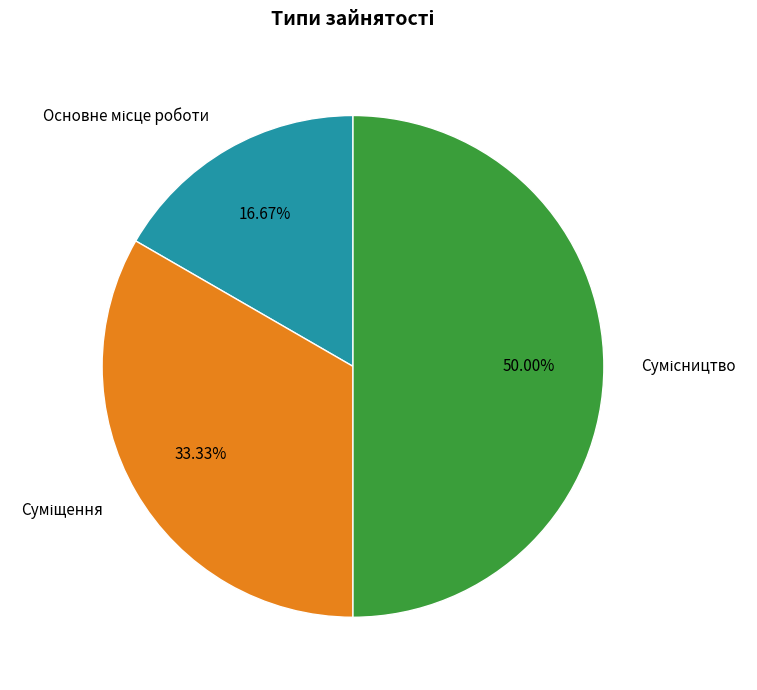

What is the change in value from Основне місце роботи to Сумісництво?

+2